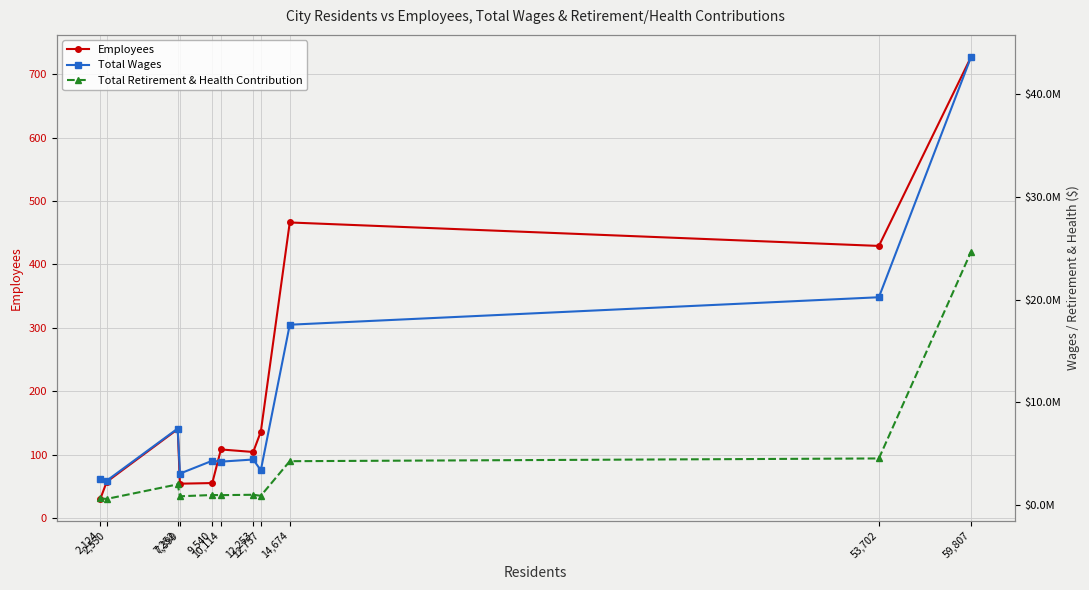

True or false: Total Wages has a value of 2488024 at 2,124.

True